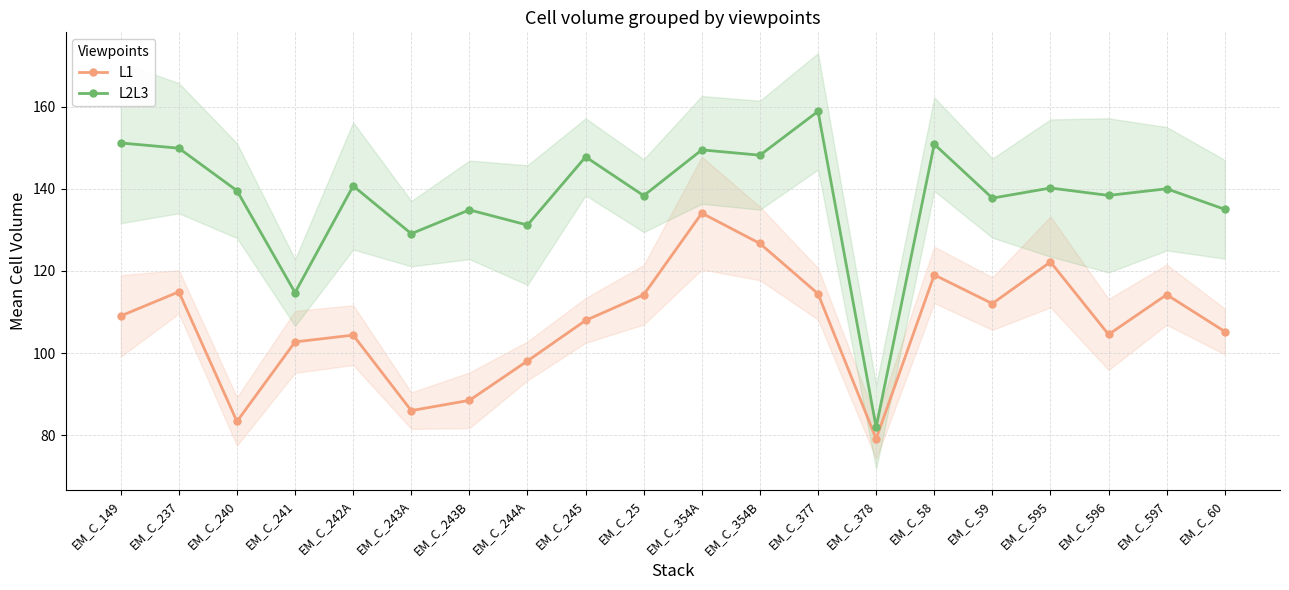

How many values in the L1 series are below 109?

10